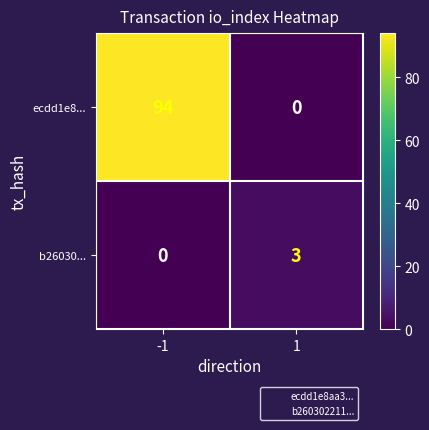

What is the sum of the b26030... values at -1 and 1?

3